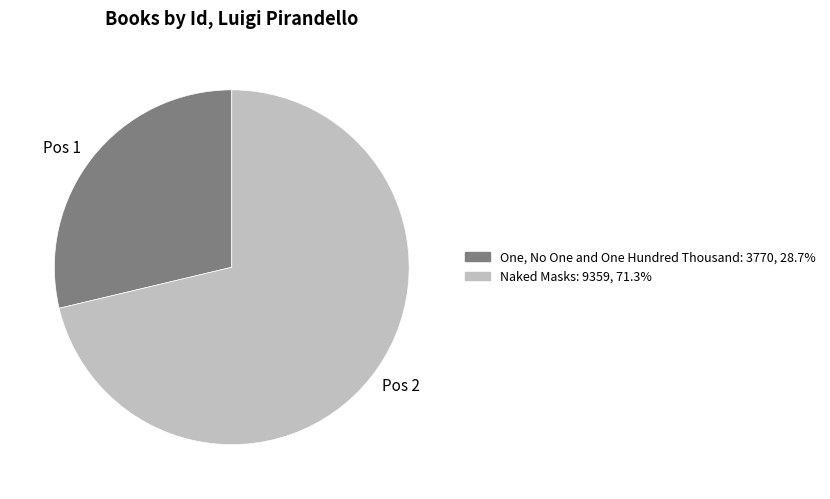

Rank the categories by value from highest to lowest.

Pos 2, Pos 1